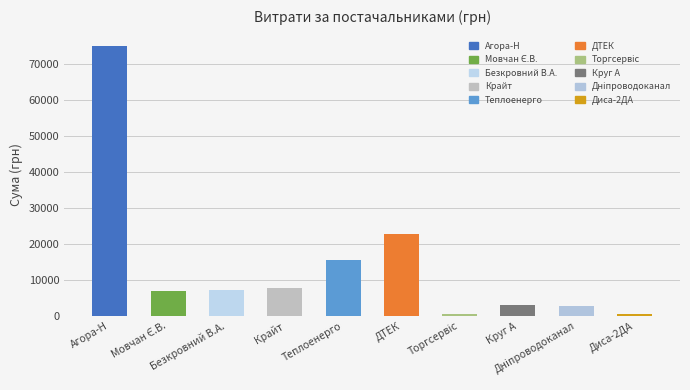

What is the maximum value shown in the chart?

74882.7